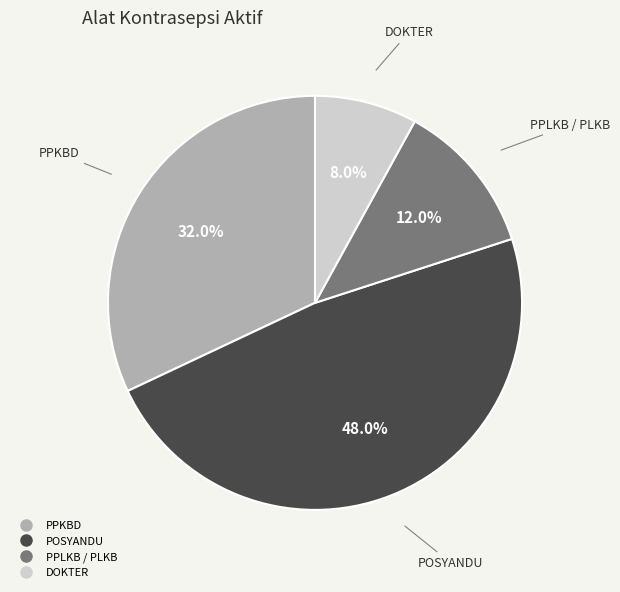

How many slices are in this pie chart?

4